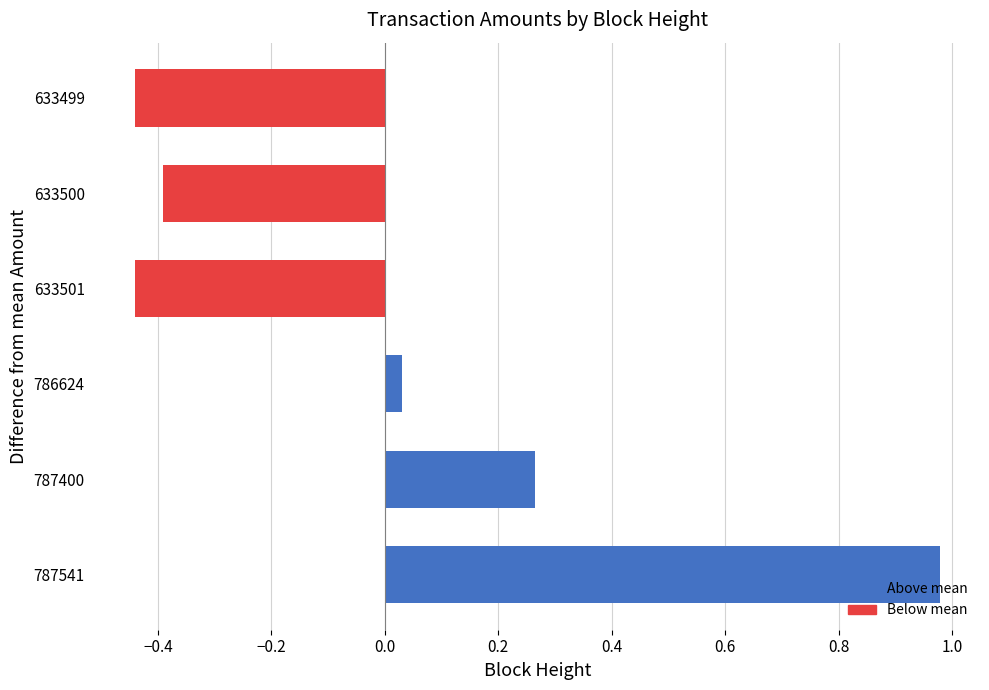

Which has a higher value, 633500 or 633501?

633500